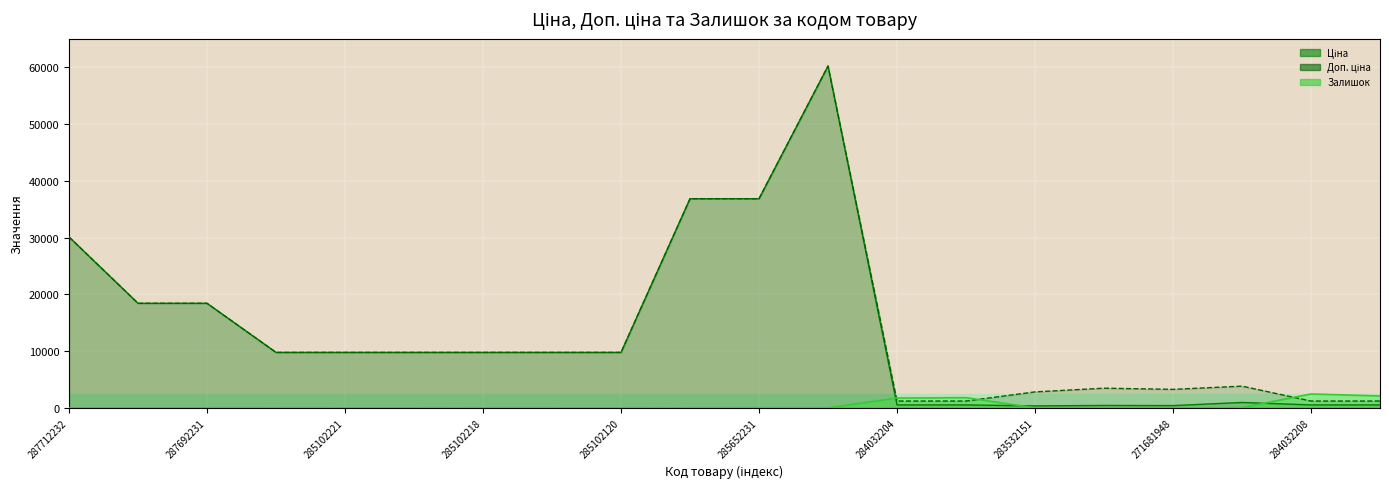

At which label does Доп. ціна first exceed 9775?

287712232